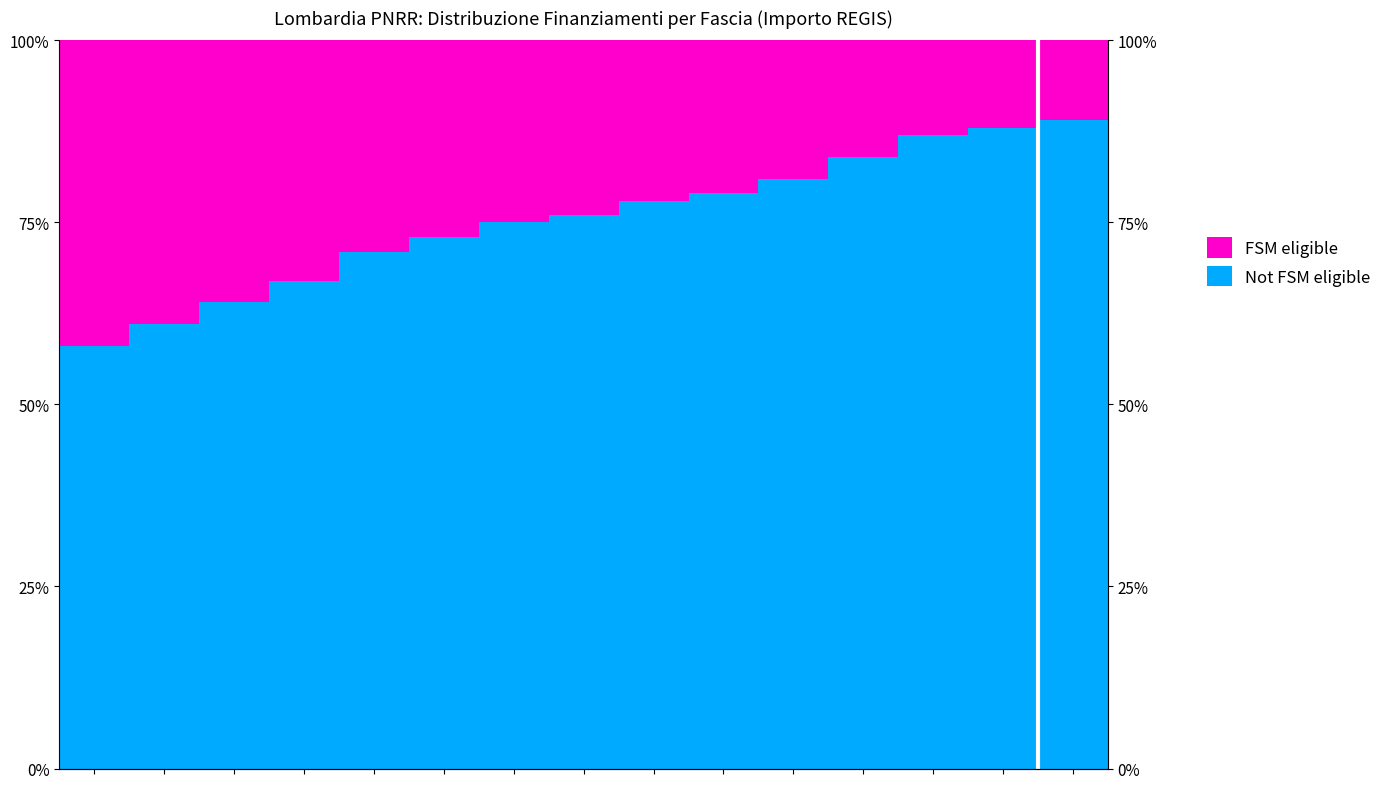

What is the sum of the FSM eligible values at 6 and 7?

49.0